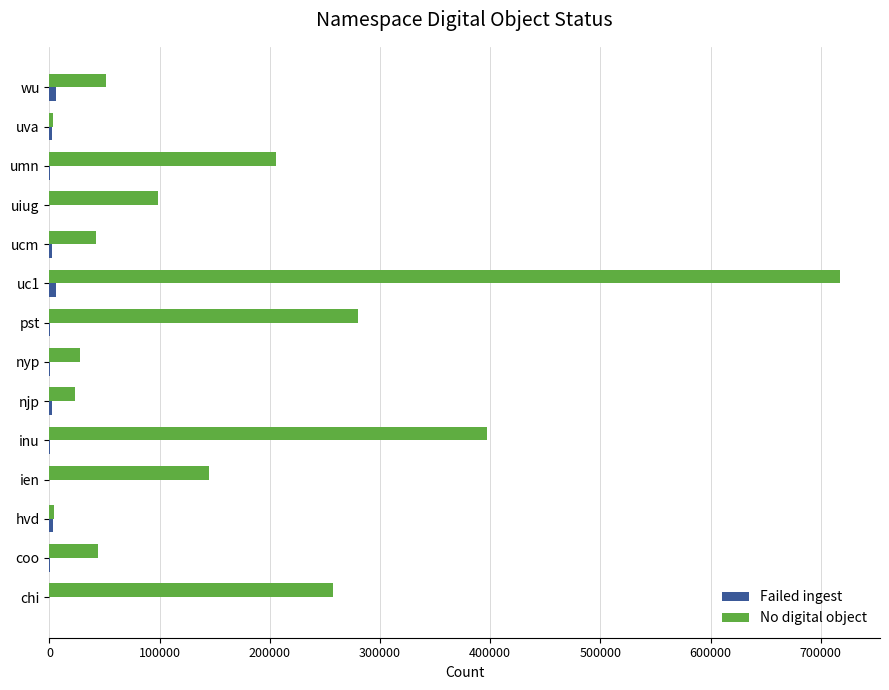

Which category has the highest value in the No digital object series?

uc1